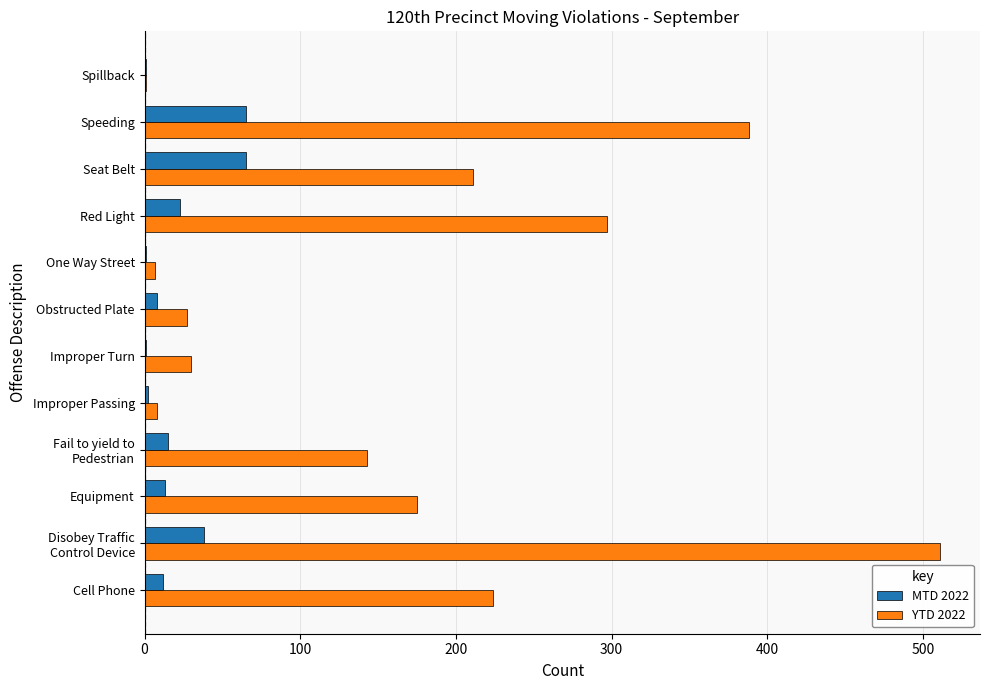

What is the maximum value shown in the chart?

511